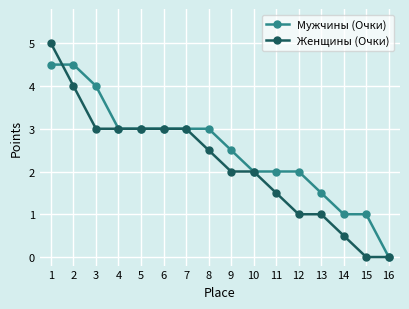

Count the Мужчины (Очки) values in the range 2 to 3.

9